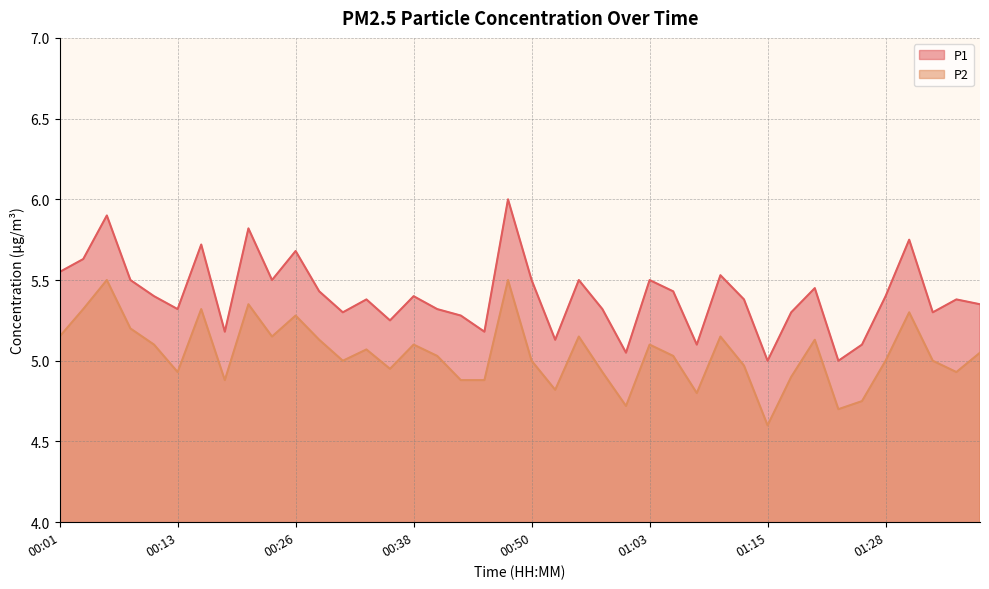

Reading right to left, list all the values displayed in this chart.

P1: 5.3	5.4	5.3	5.8	5.4	5.1	5.0	5.5	5.3	5.0	5.4	5.5	5.1	5.4	5.5	5.0	5.3	5.5	5.1	5.5	6.0	5.2	5.3	5.3	5.4	5.2	5.4	5.3	5.4	5.7	5.5	5.8	5.2	5.7	5.3	5.4	5.5	5.9	5.6	5.5
P2: 5.0	4.9	5.0	5.3	5.0	4.8	4.7	5.1	4.9	4.6	5.0	5.2	4.8	5.0	5.1	4.7	4.9	5.2	4.8	5.0	5.5	4.9	4.9	5.0	5.1	5.0	5.1	5.0	5.1	5.3	5.2	5.3	4.9	5.3	4.9	5.1	5.2	5.5	5.3	5.2